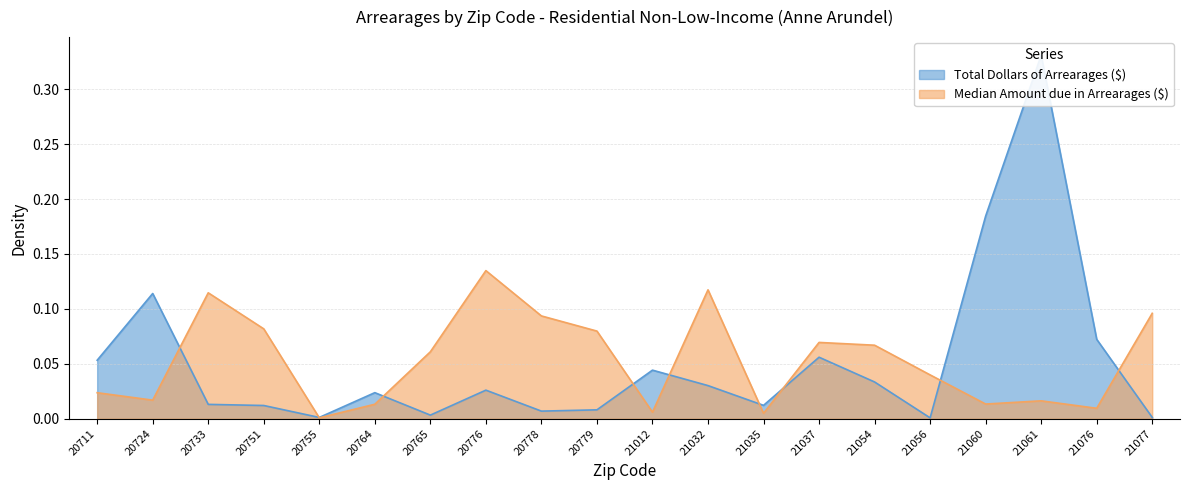

Reading left to right, extract all data points from this chart.

Total Dollars of Arrearages ($): 0.1	0.1	0.0	0.0	0.0	0.0	0.0	0.0	0.0	0.0	0.0	0.0	0.0	0.1	0.0	0.0	0.2	0.3	0.1	0.0
Median Amount due in Arrearages ($): 0.0	0.0	0.1	0.1	0.0	0.0	0.1	0.1	0.1	0.1	0.0	0.1	0.0	0.1	0.1	0.0	0.0	0.0	0.0	0.1